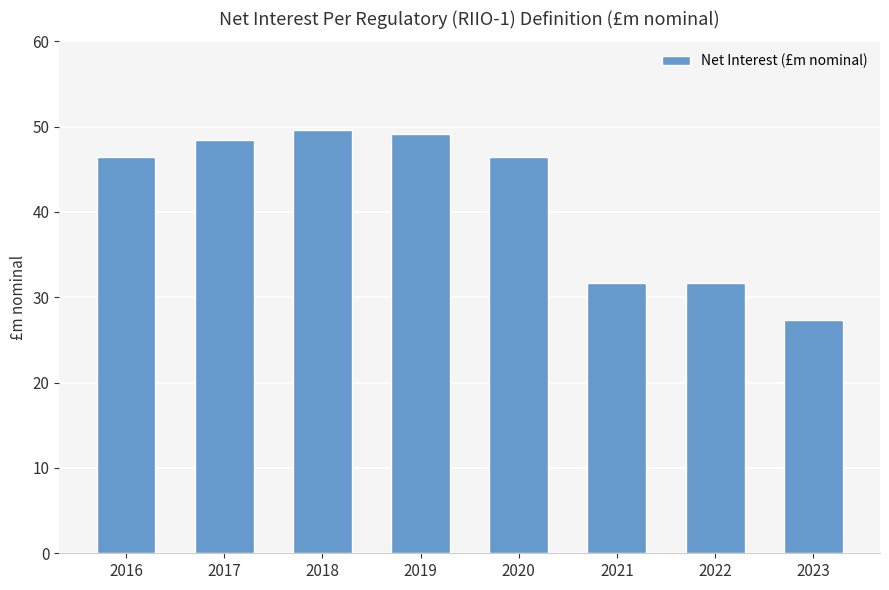

How many data points does each series have?

8